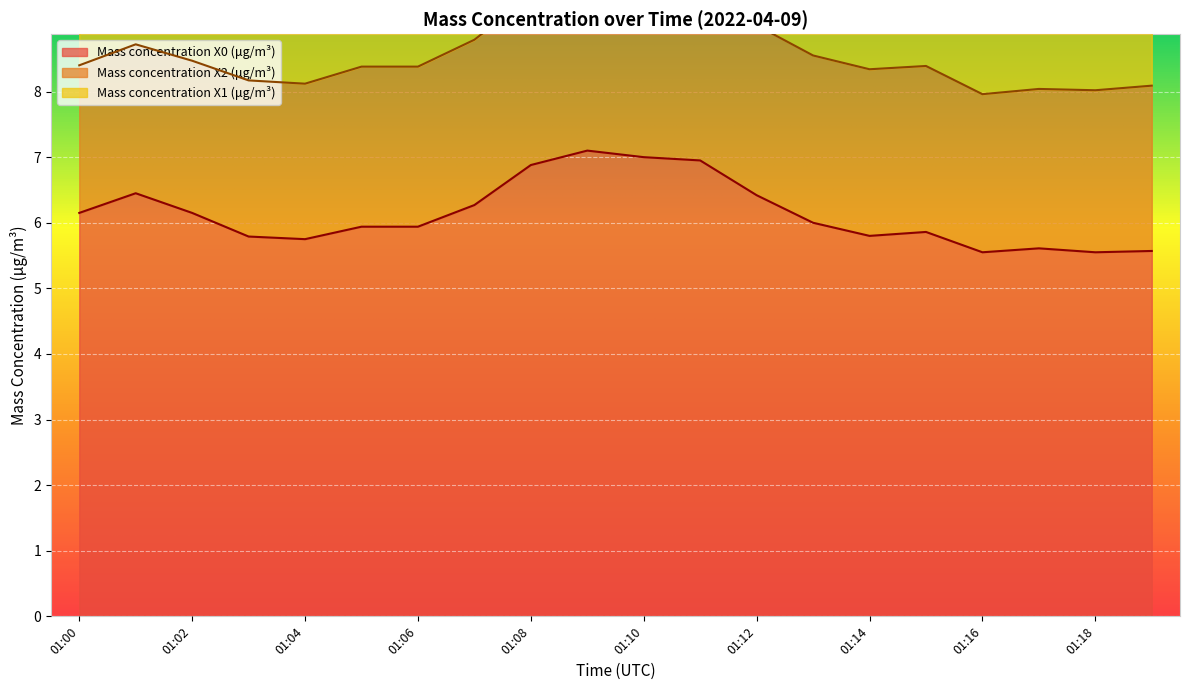

Where does the Mass concentration X0 (μg/m³) series first go above 6?

01:00